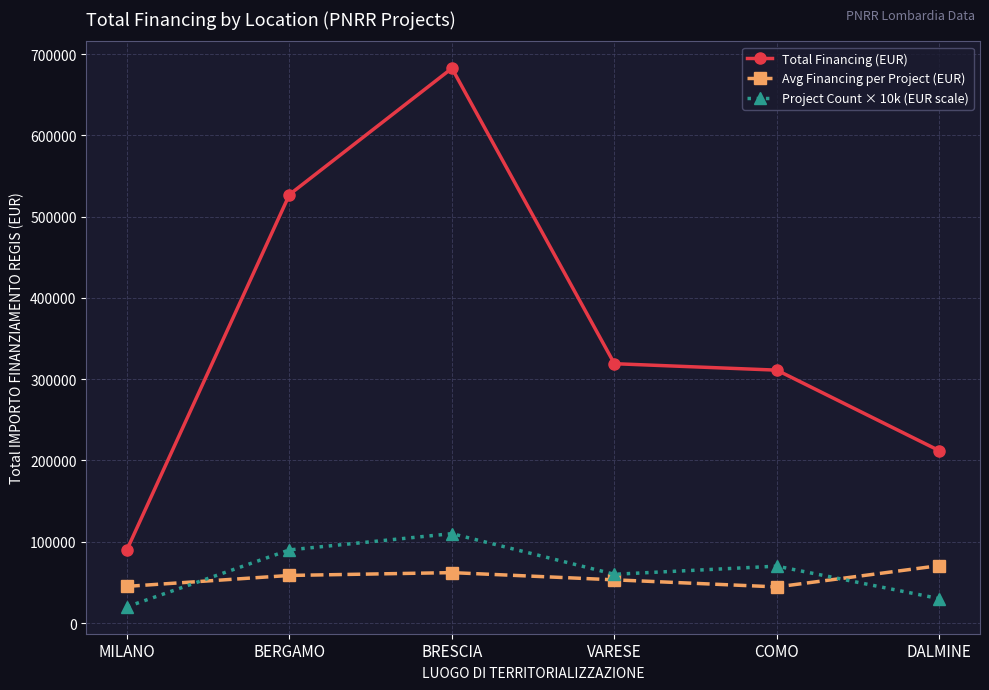

The Total Financing (EUR) series shows 311137.0 at COMO. True or false?

True